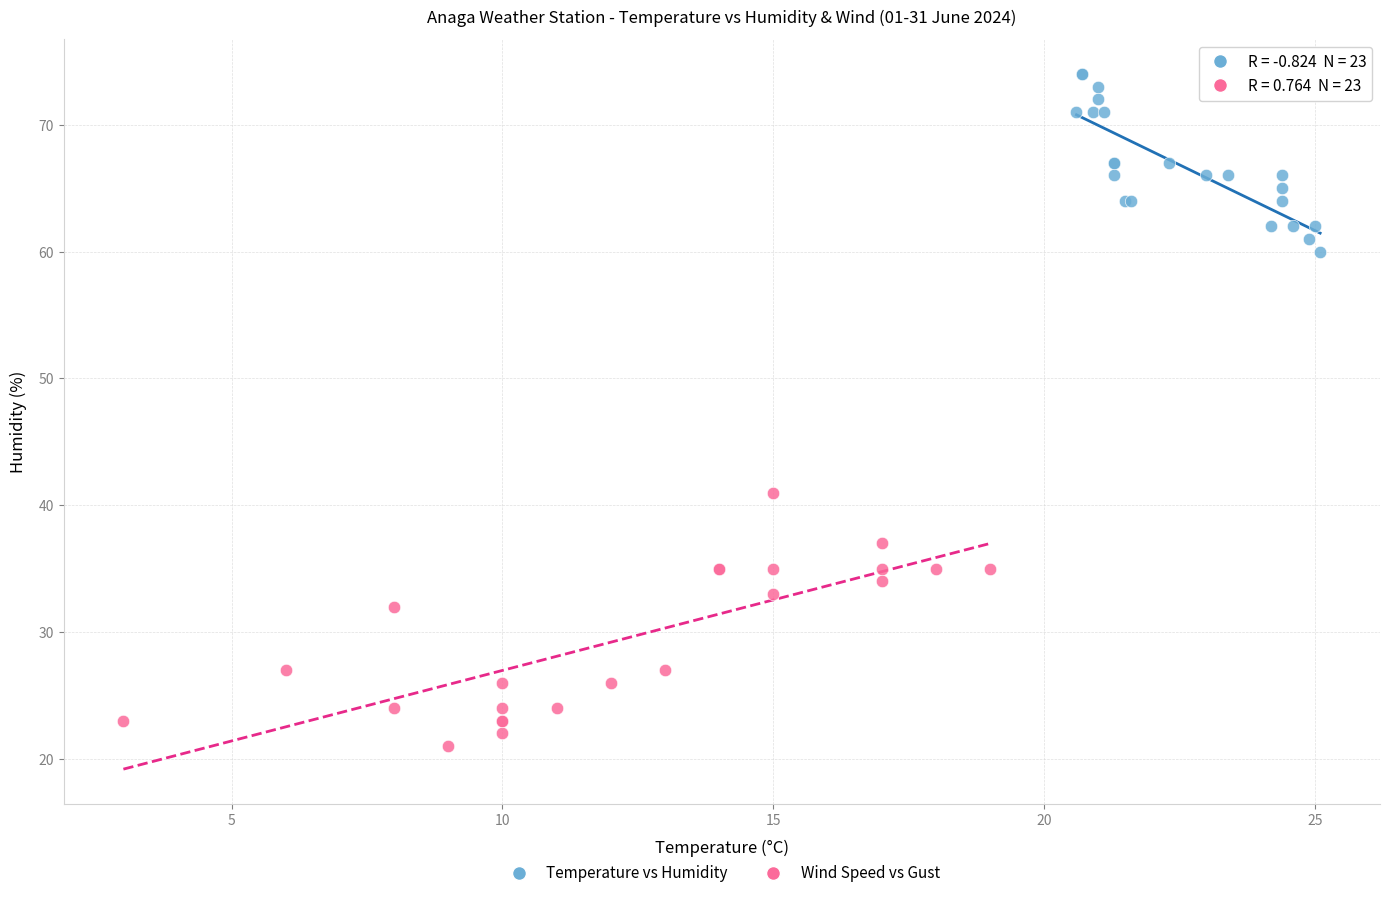

Which series reaches the minimum Y coordinate?

Wind Speed vs Gust